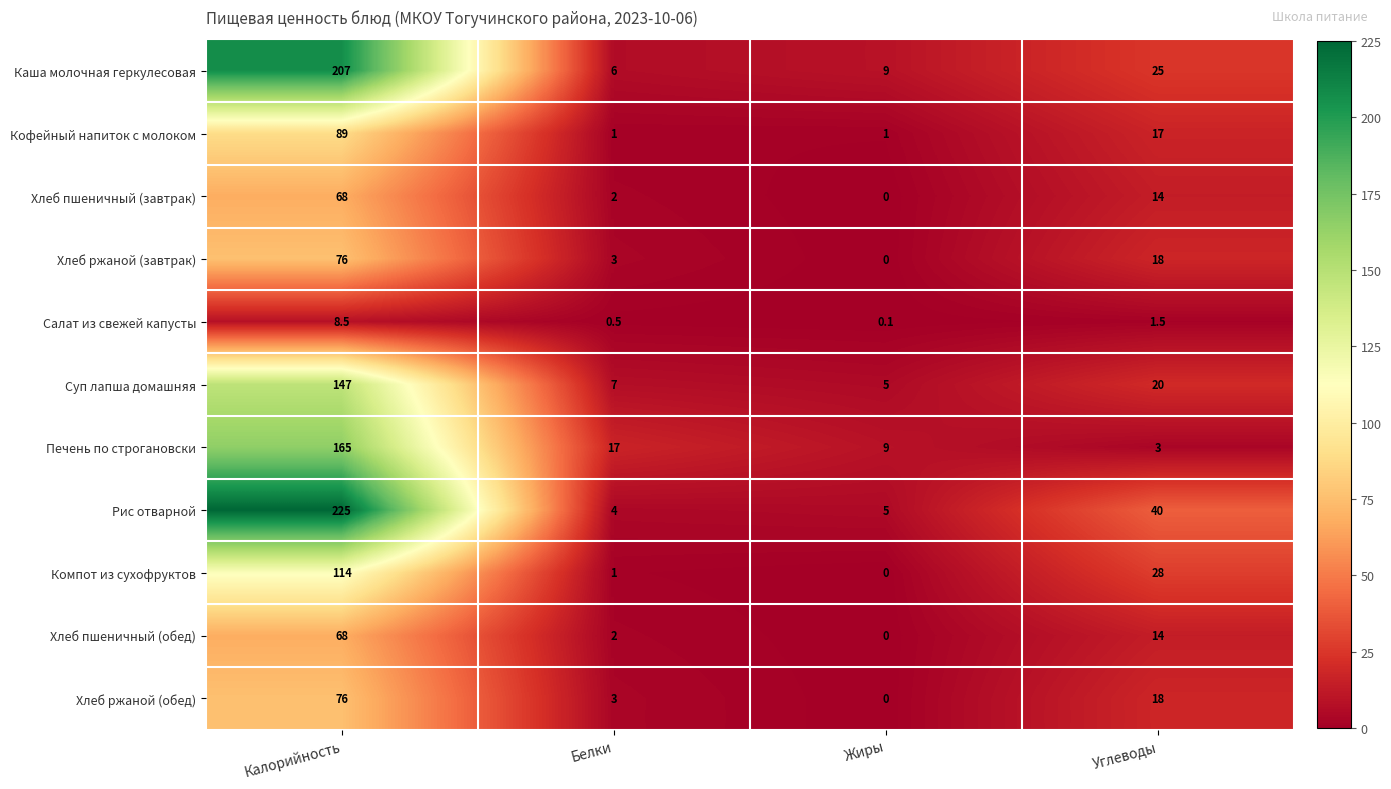

What is the spread (max minus min) of values at Белки?

16.5